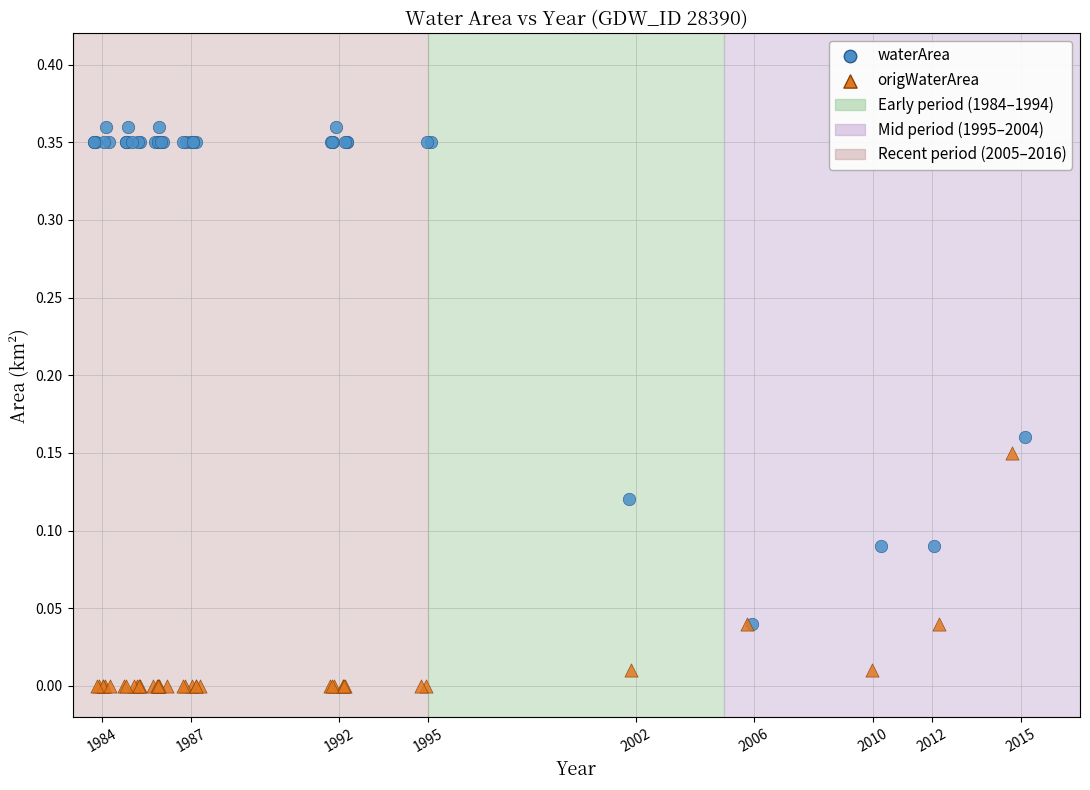

Which series reaches the maximum Y coordinate?

waterArea